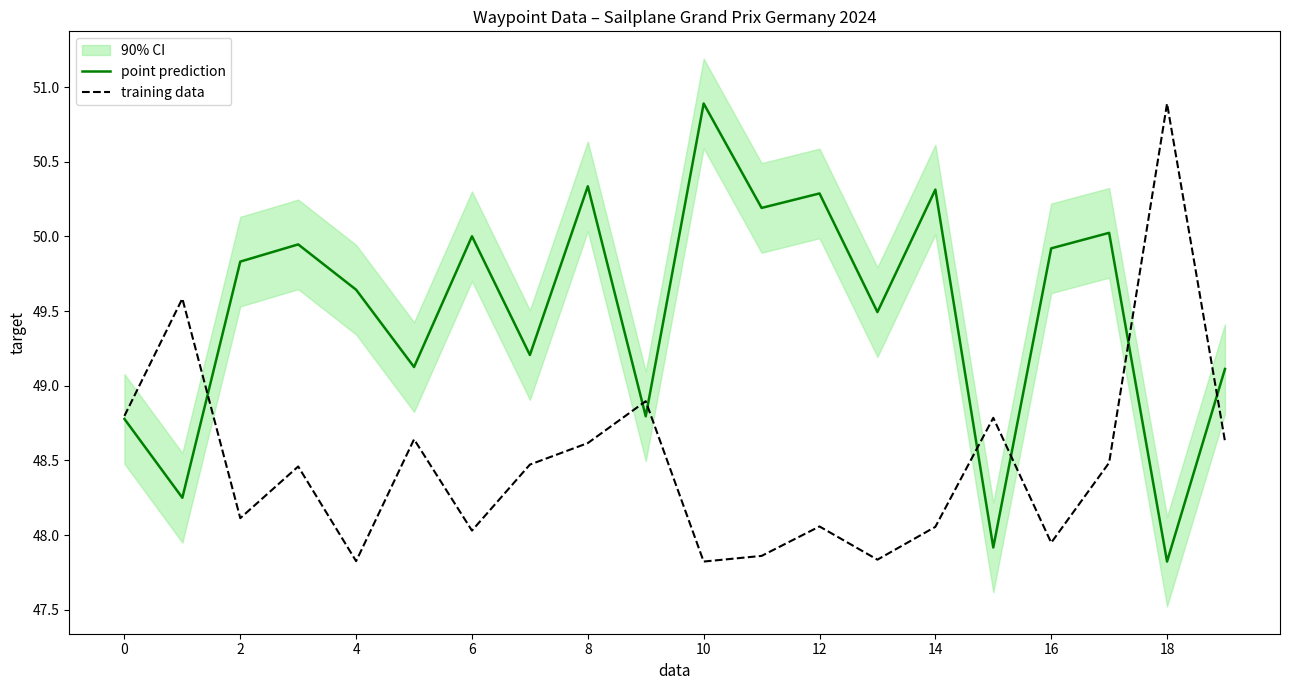

True or false: training data has a value of 47.8 at 4.

True